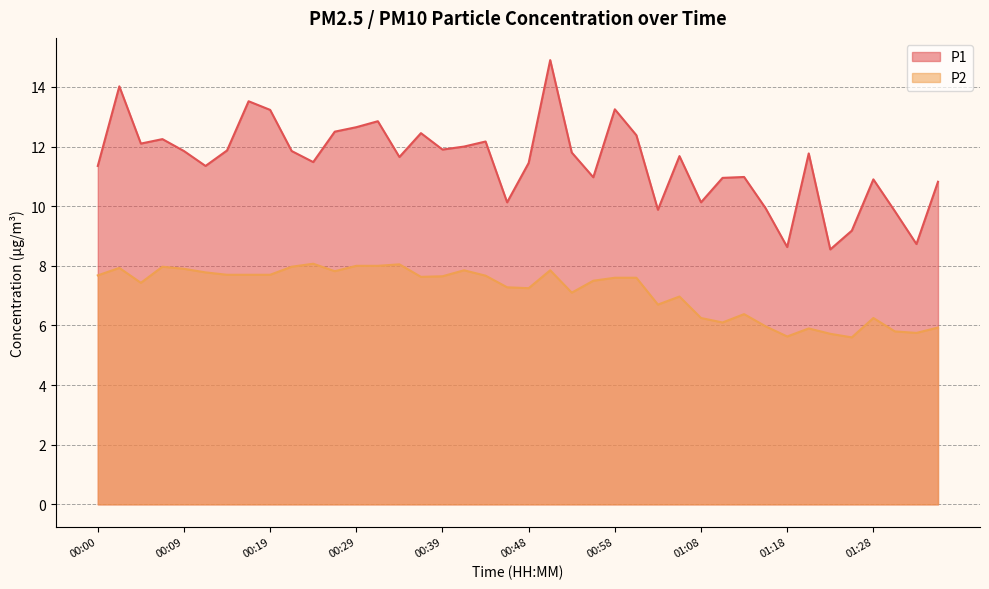

Read the P2 value at 00:04.

7.4